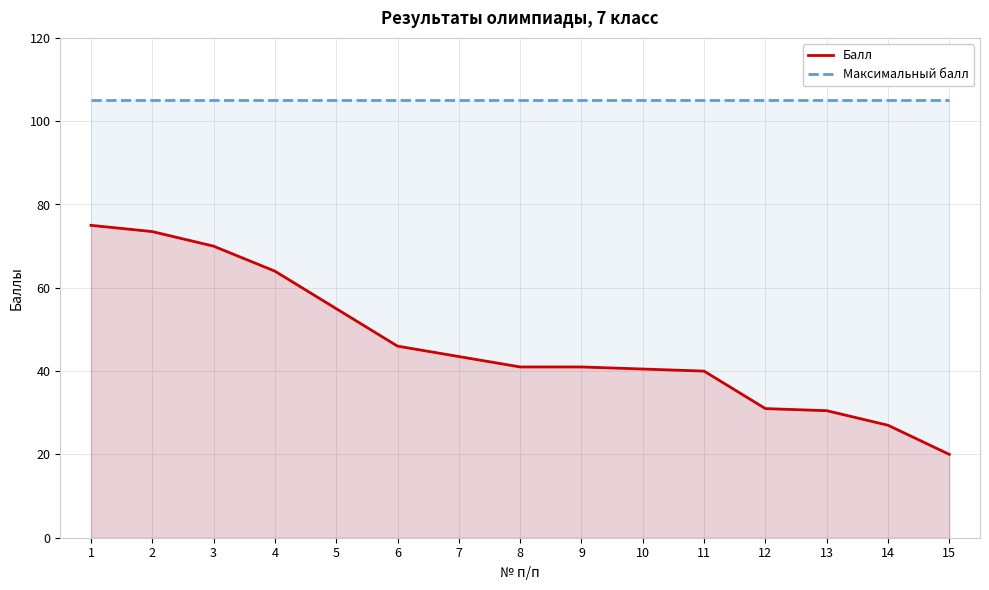

What is the average value of the Максимальный балл series?

105.0